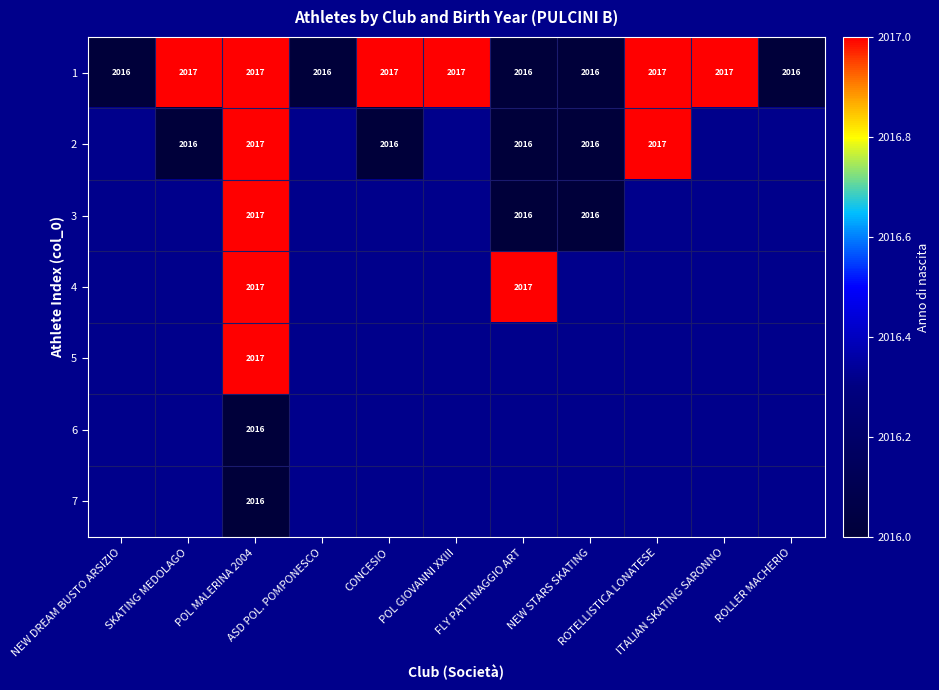

What is the maximum value for 1?

2017